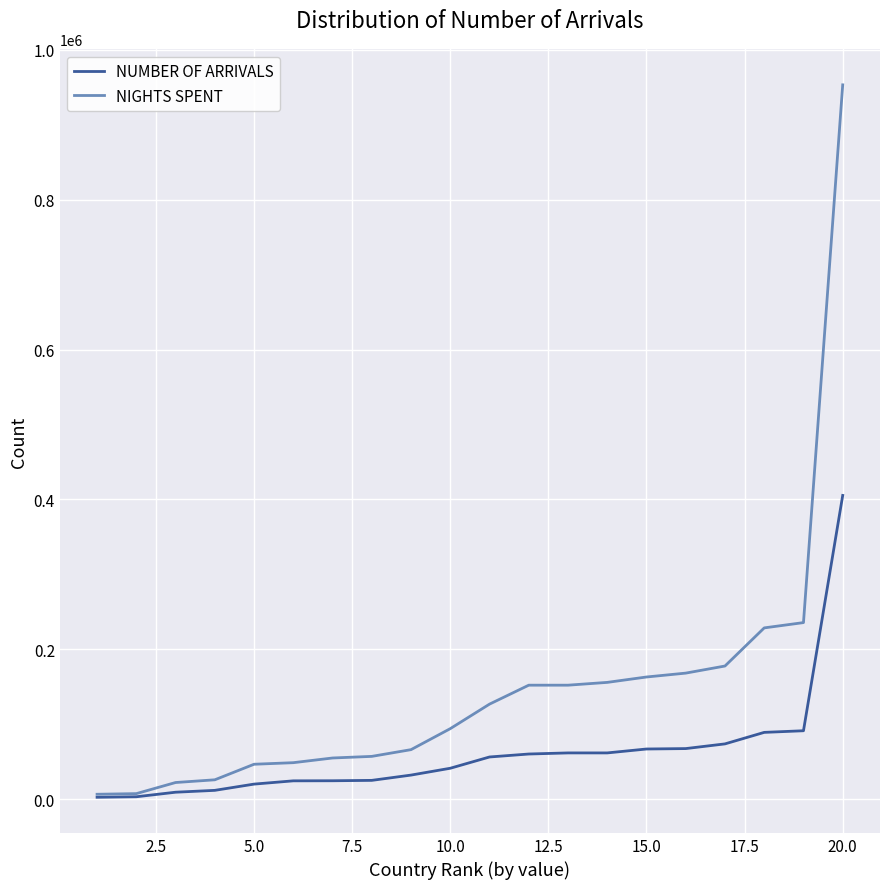

Rank the series by their maximum value, from lowest to highest.

NUMBER OF ARRIVALS, NIGHTS SPENT